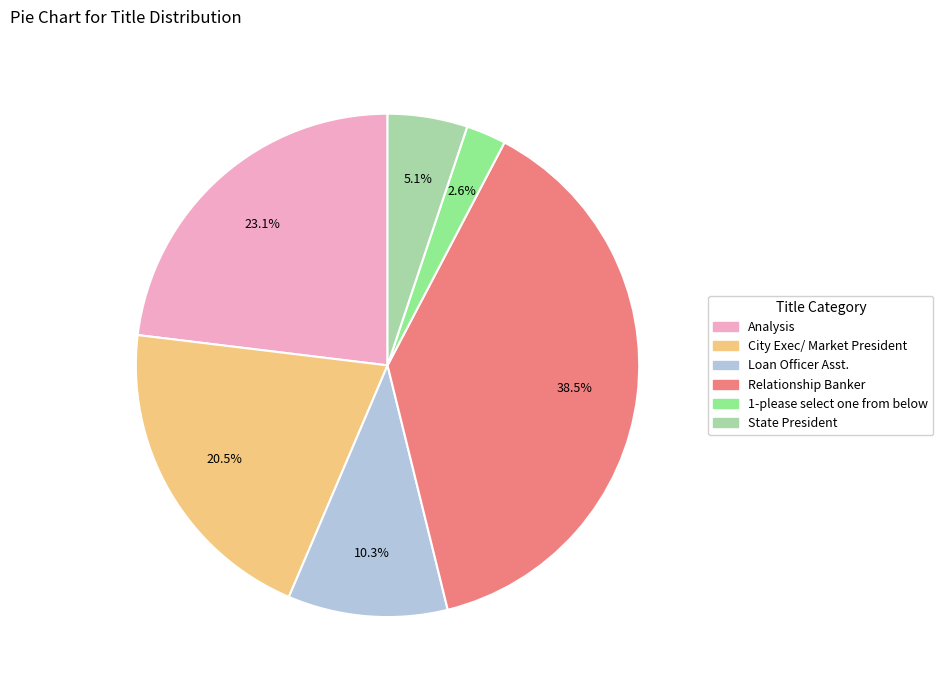

What percentage is the State President slice, to the nearest percent?

5%